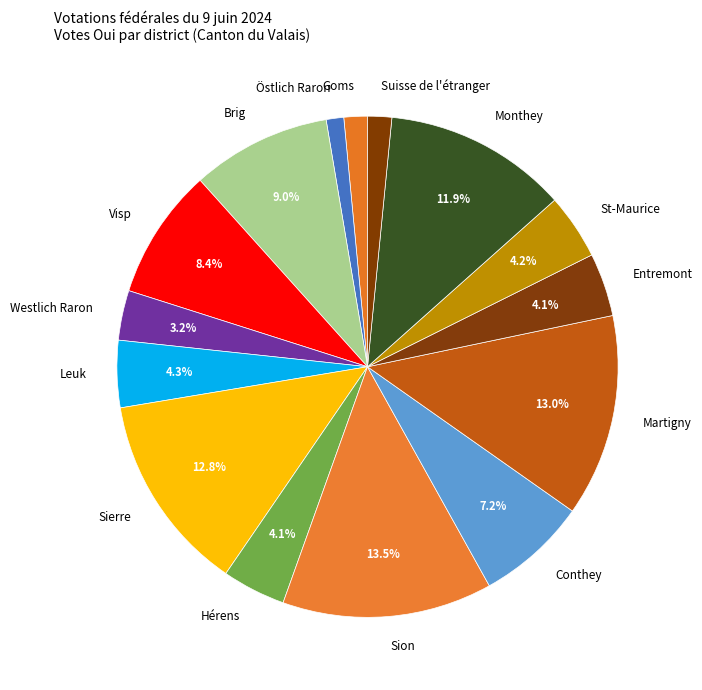

Which category has the biggest portion of the pie?

Sion